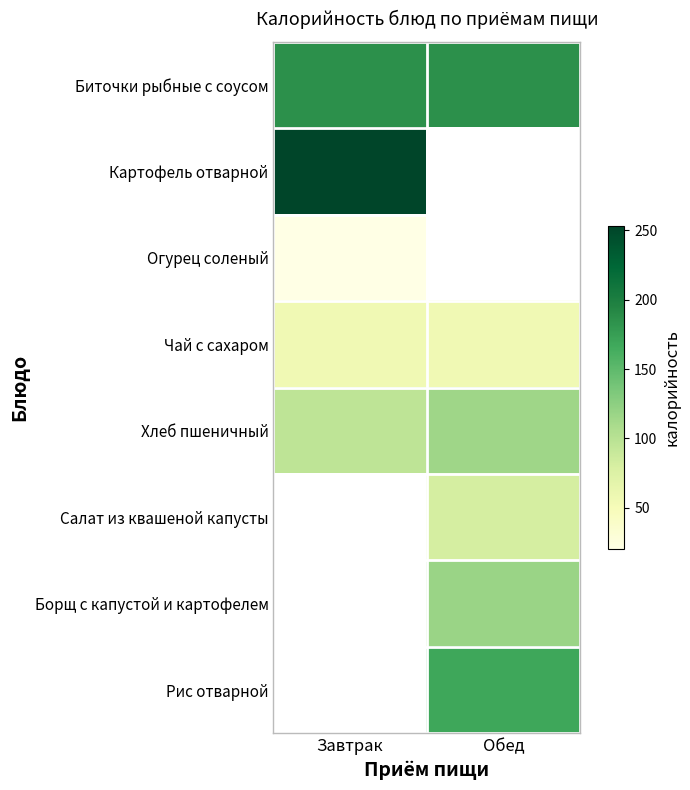

What is the maximum value for Чай с сахаром?

56.0